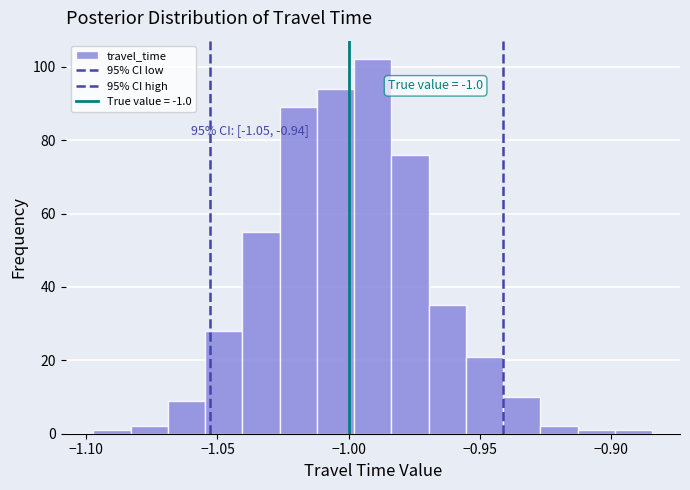

Around what value on the x-axis is the tallest bar? Give the approximate position of its centre, as read against the axis.

-0.990